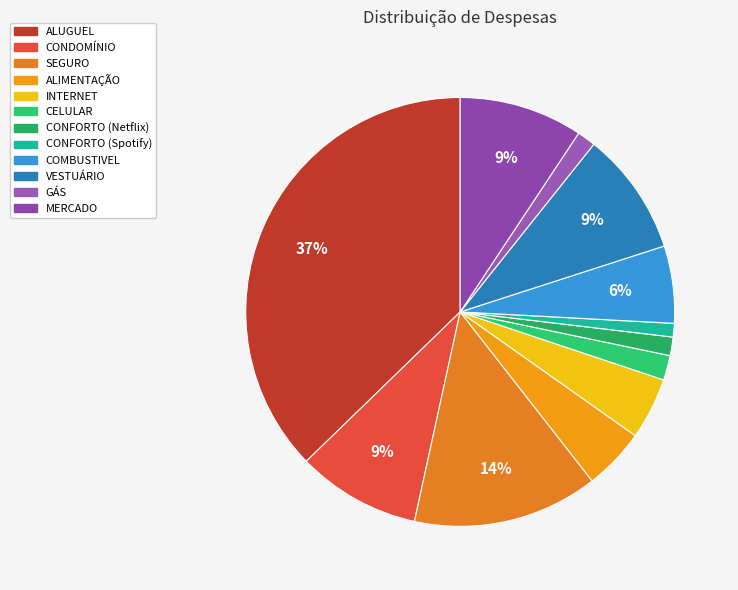

What is the change in value from ALIMENTAÇÃO to VESTUÁRIO?

+100